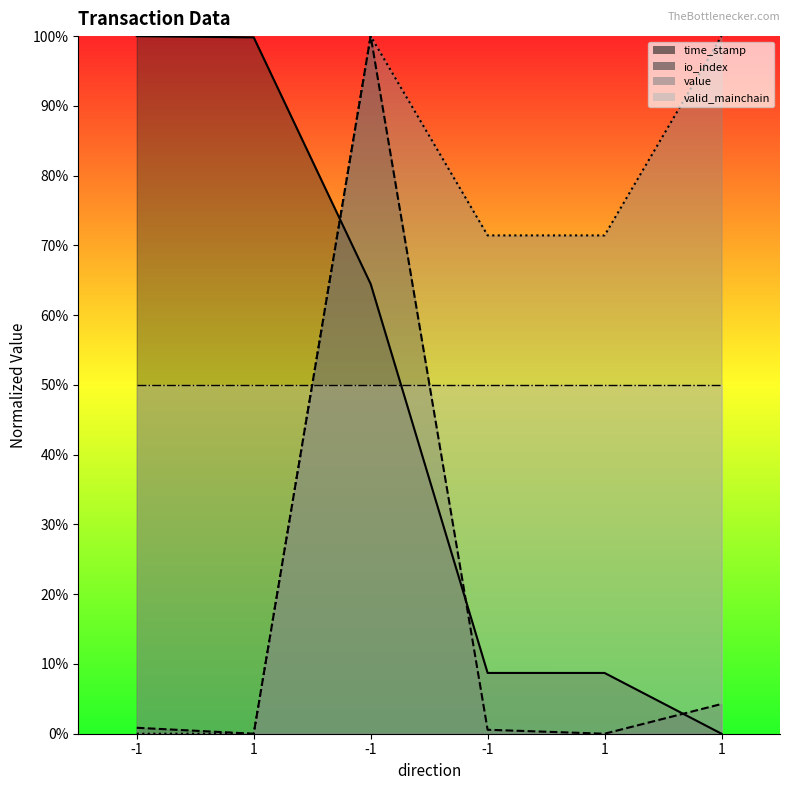

What is the sum of all time_stamp values?

281.7